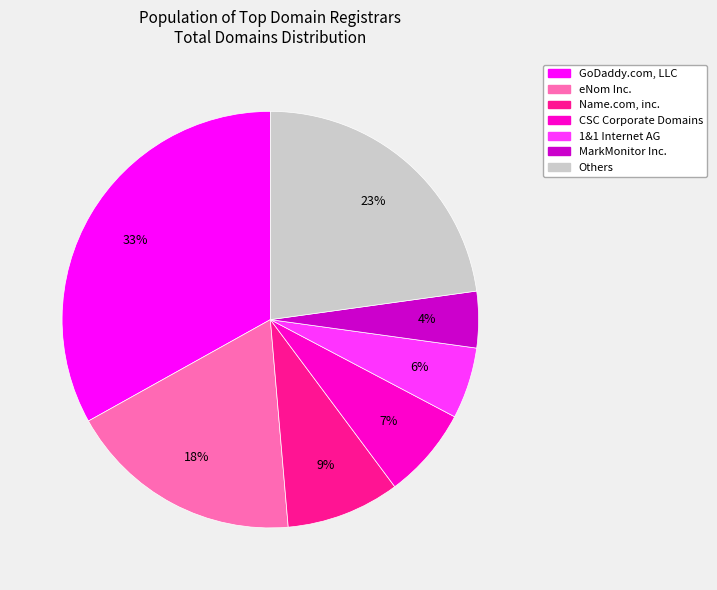

Between 1&1 Internet AG and Others, which is larger?

Others